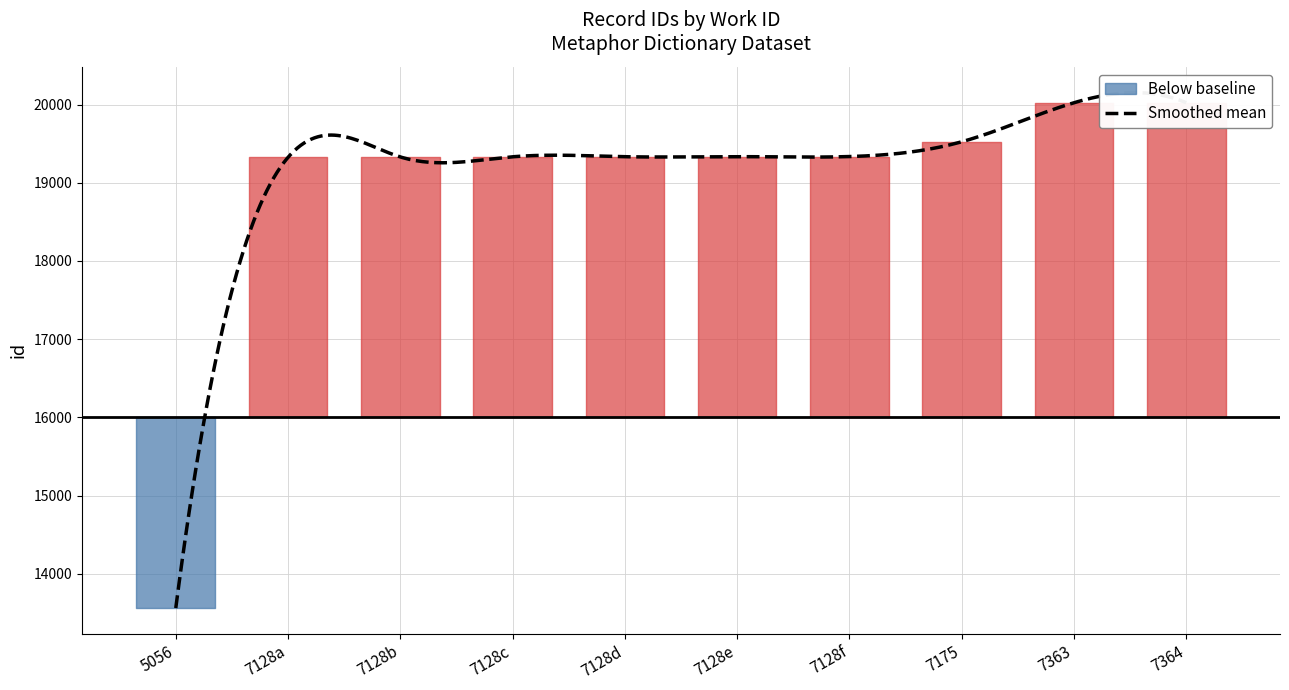

What value does the data have at 7128?

19333